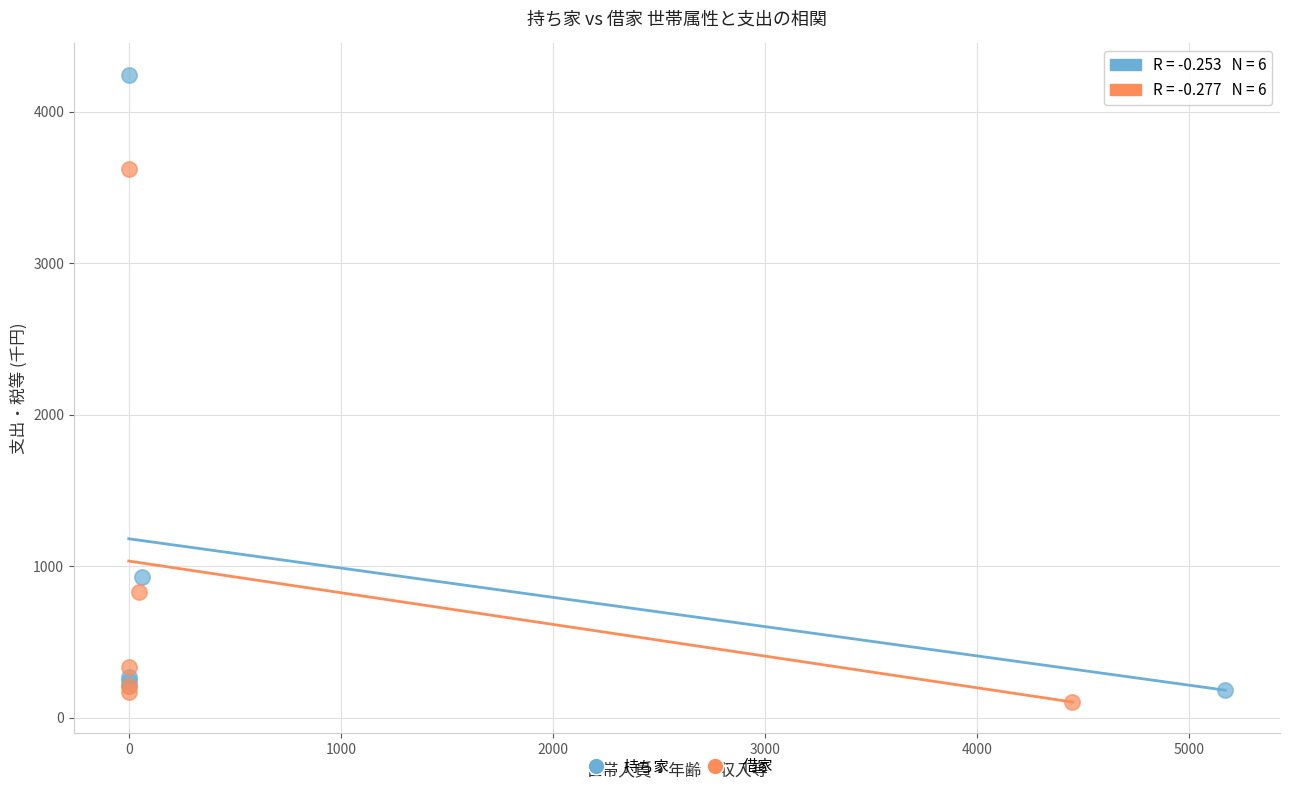

Which series reaches the maximum Y coordinate?

持ち家